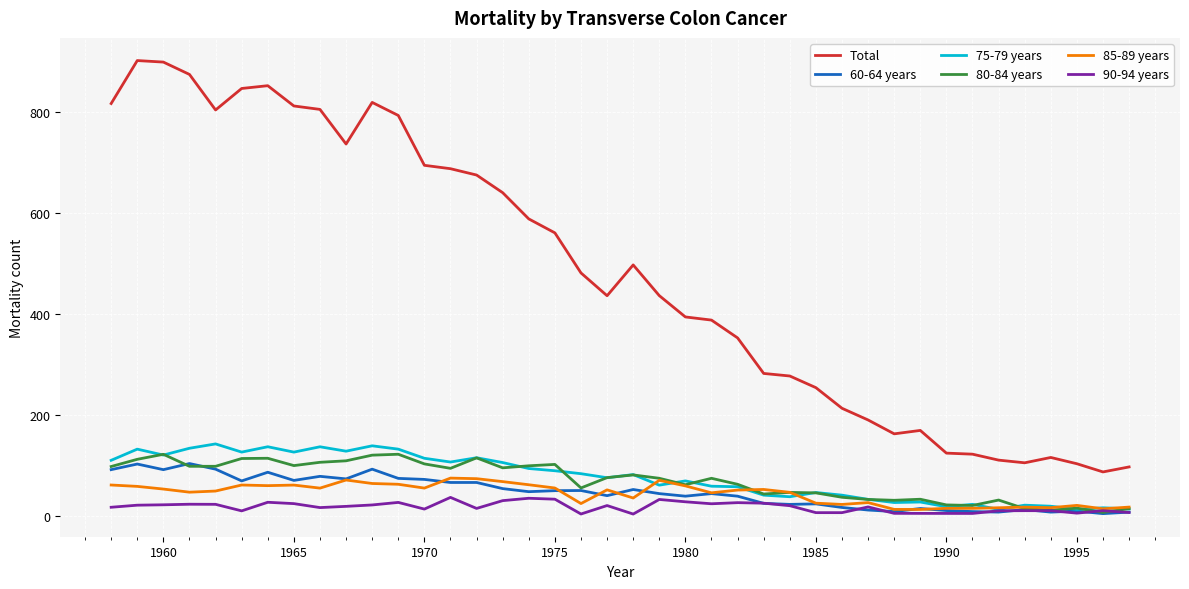

What is the greatest value displayed?

902.6